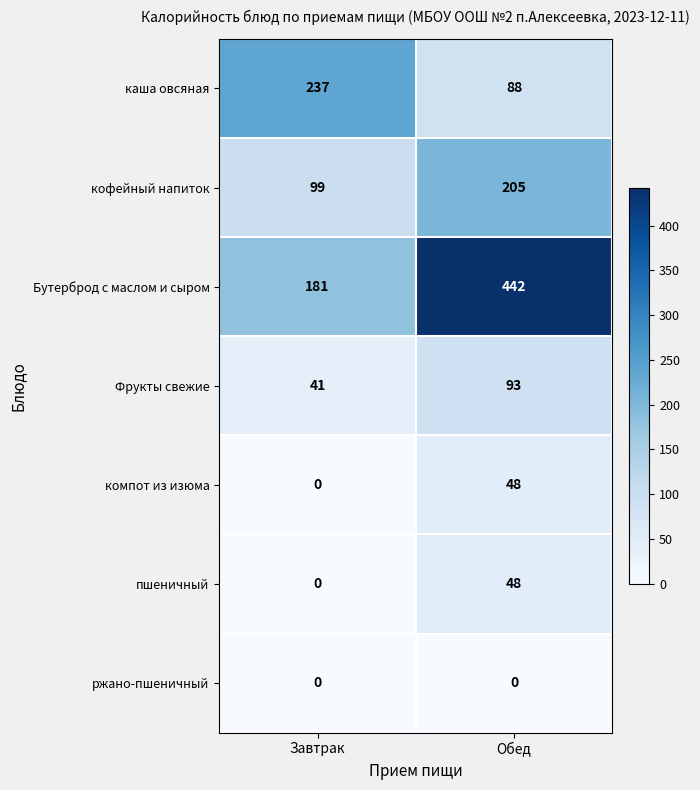

The value of кофейный напиток at Обед is 91. True or false?

False